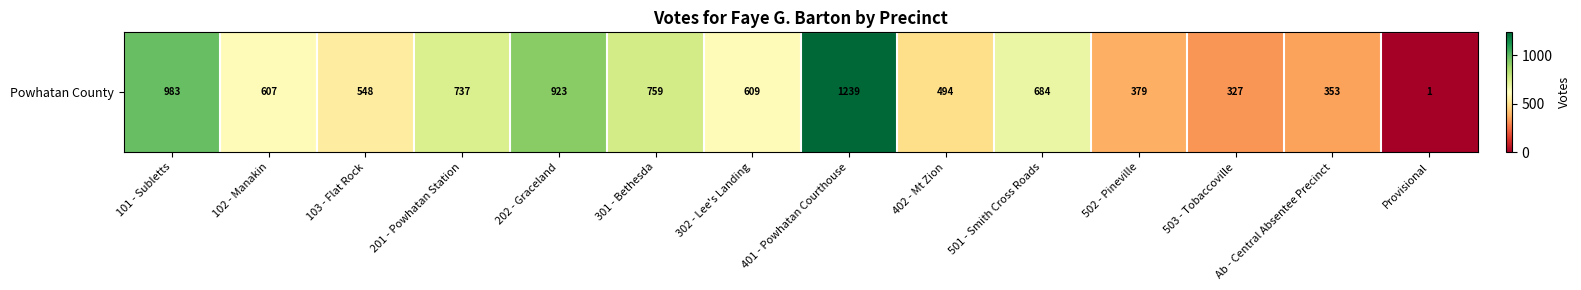

Which label corresponds to the largest value in the chart?

401 - Powhatan Courthouse